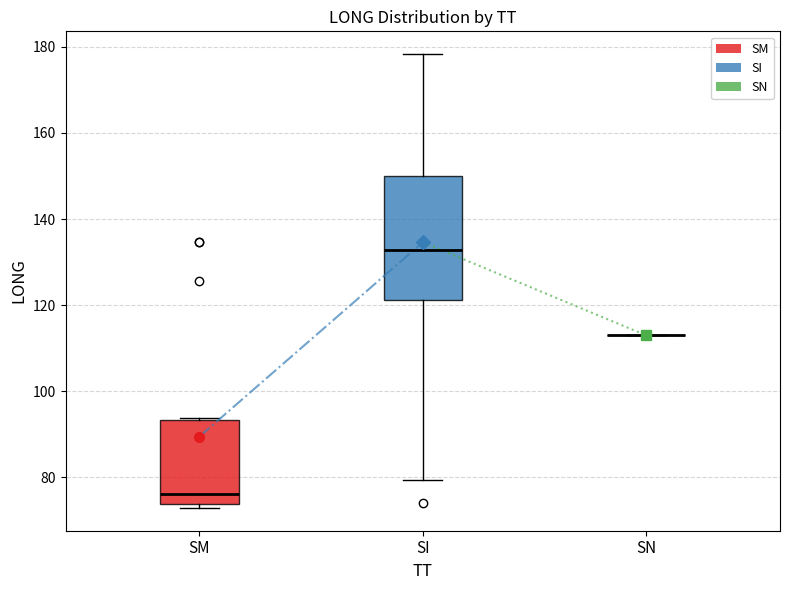

Reading left to right, transcribe this box plot: for each box, give where its median line is, the range the box spans, and where its two whiskers end, as read against the y-axis. The values are not printed on the chart, so give them approximately, as read against the axis.

SM: median 76, box 74 to 94, whiskers 72 to 94
SI: median 132, box 122 to 150, whiskers 80 to 178
SN: box collapsed to a line at 114, whiskers 114 to 114